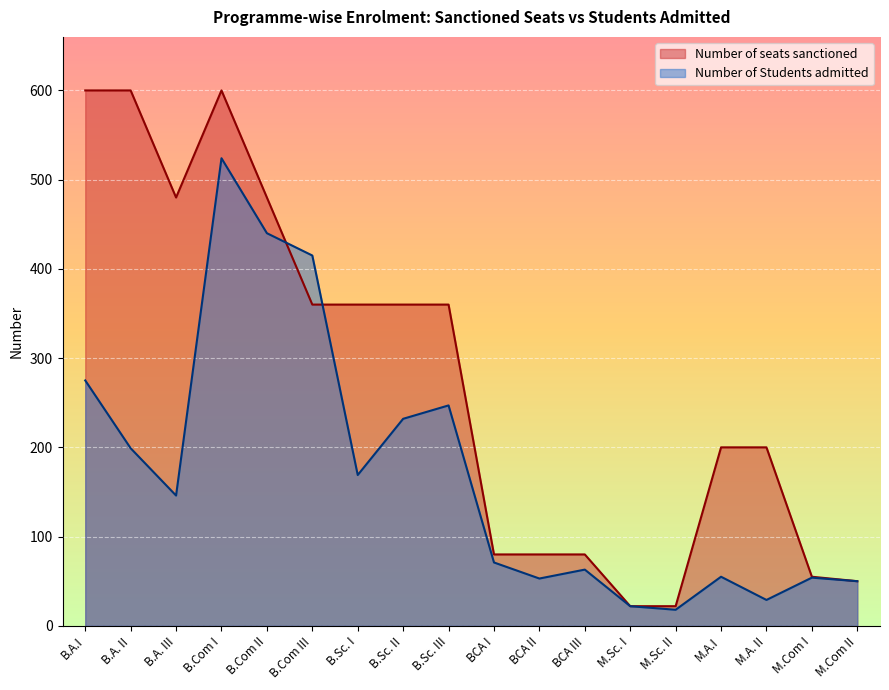

How many data points in Number of Students admitted are less than 146?

9